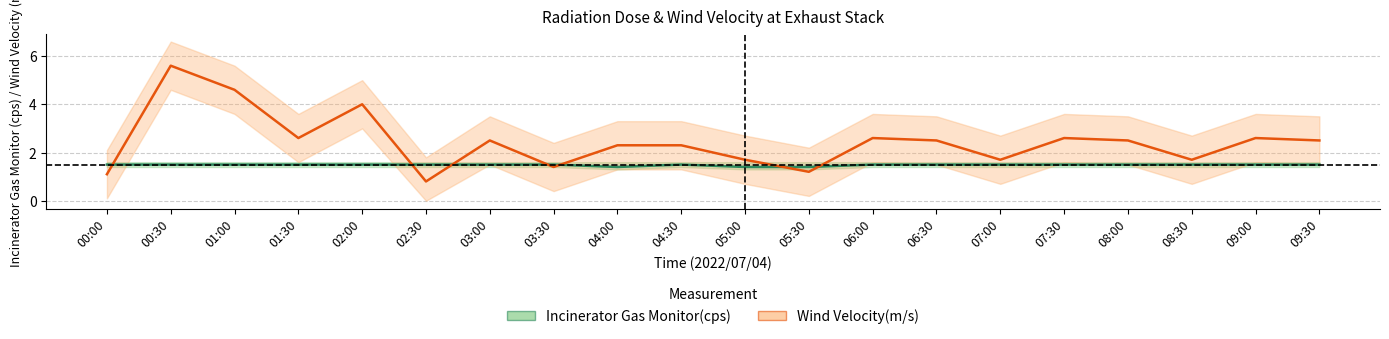

Count the number of categories in the chart.

20